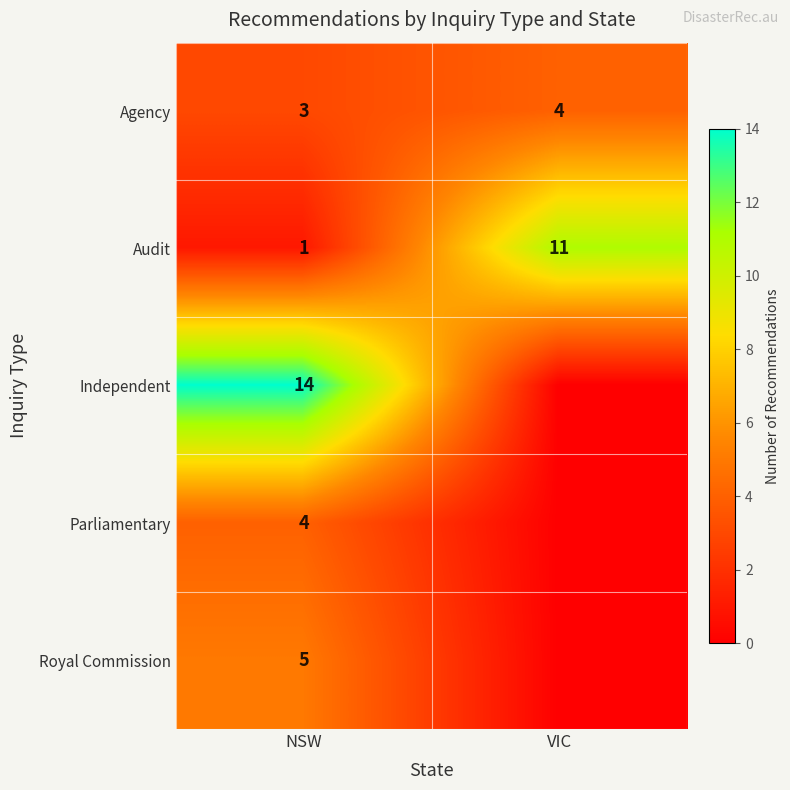

What is the highest value of the Agency series?

4